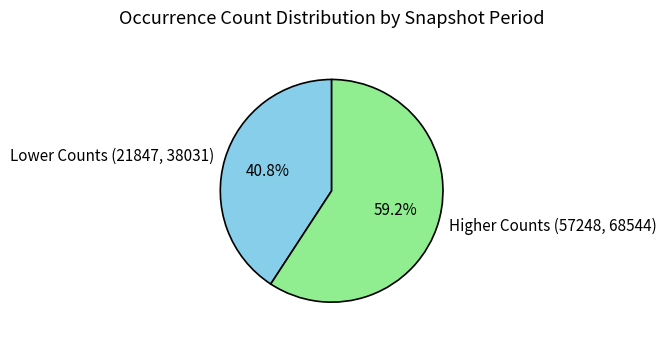

How many slices are in this pie chart?

2